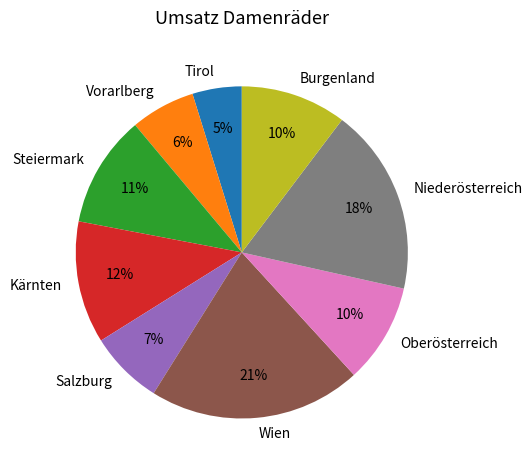

Which slice is the smallest?

Tirol